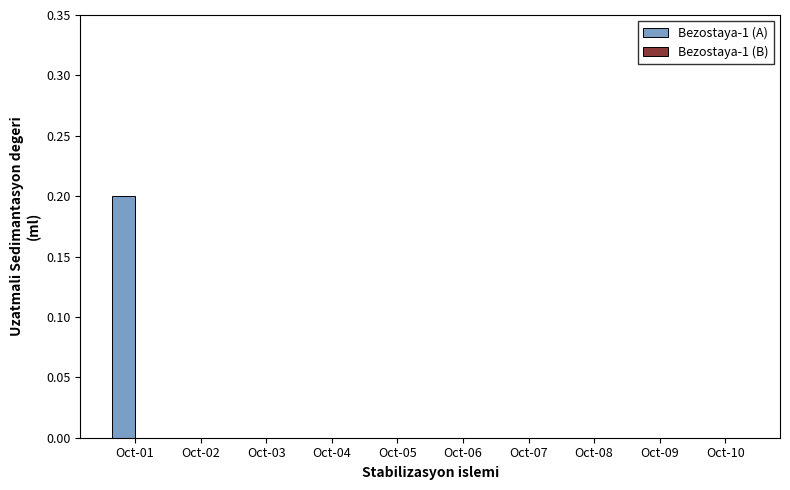

The chart shows a value of -0.1 at Oct-05. True or false?

False